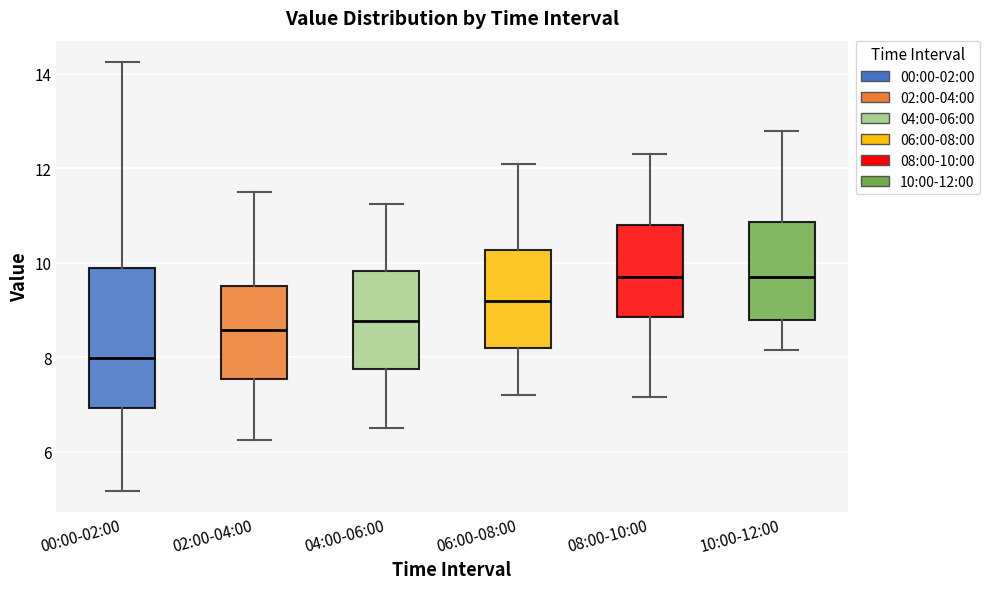

Where is the lower edge of the box for 08:00-10:00 on the y-axis? The values are not printed on the chart, so give them approximately, as read against the axis.

8.8